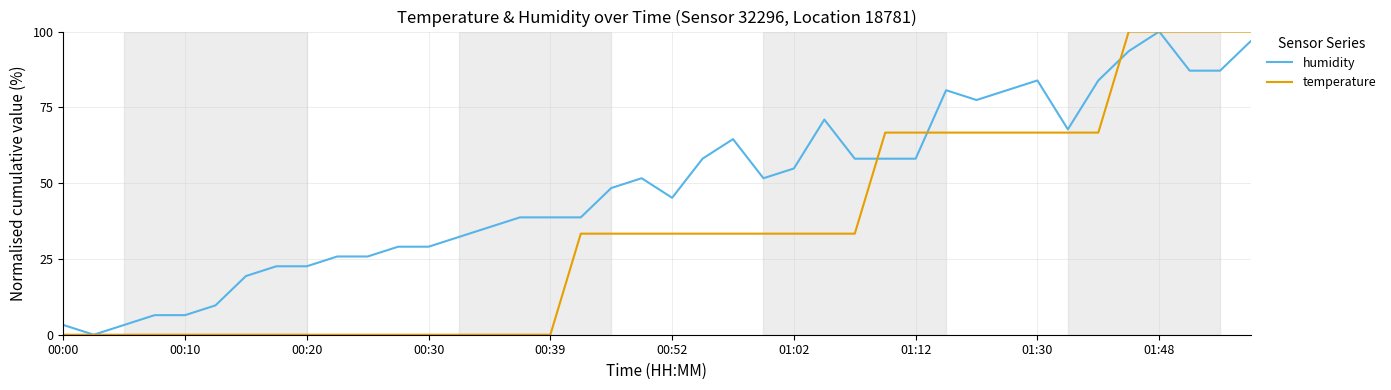

Rank the series by their average value, from lowest to highest.

temperature, humidity